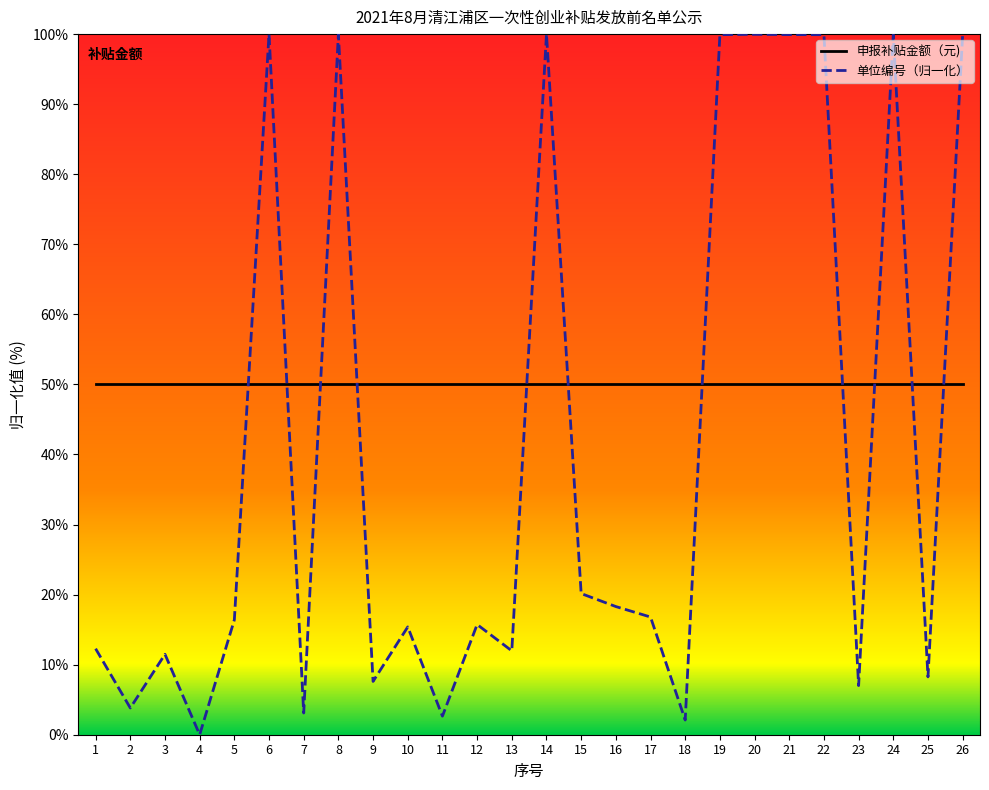

Rank the series by their average value, from highest to lowest.

申报补贴金额（元), 单位编号（归一化）